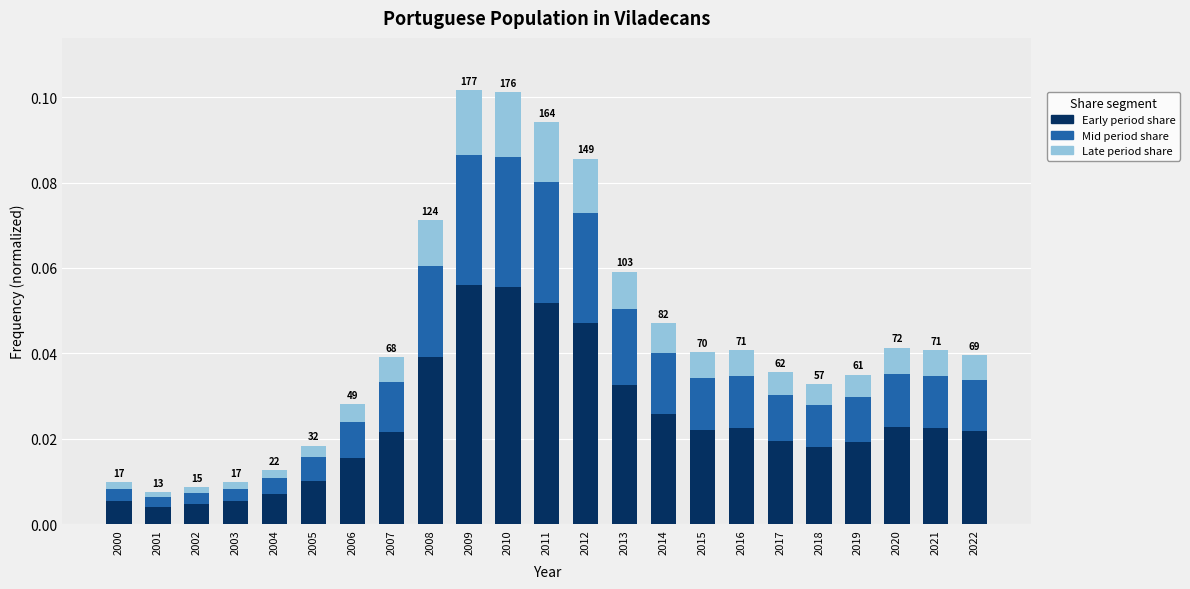

How many bars are there in total?

23